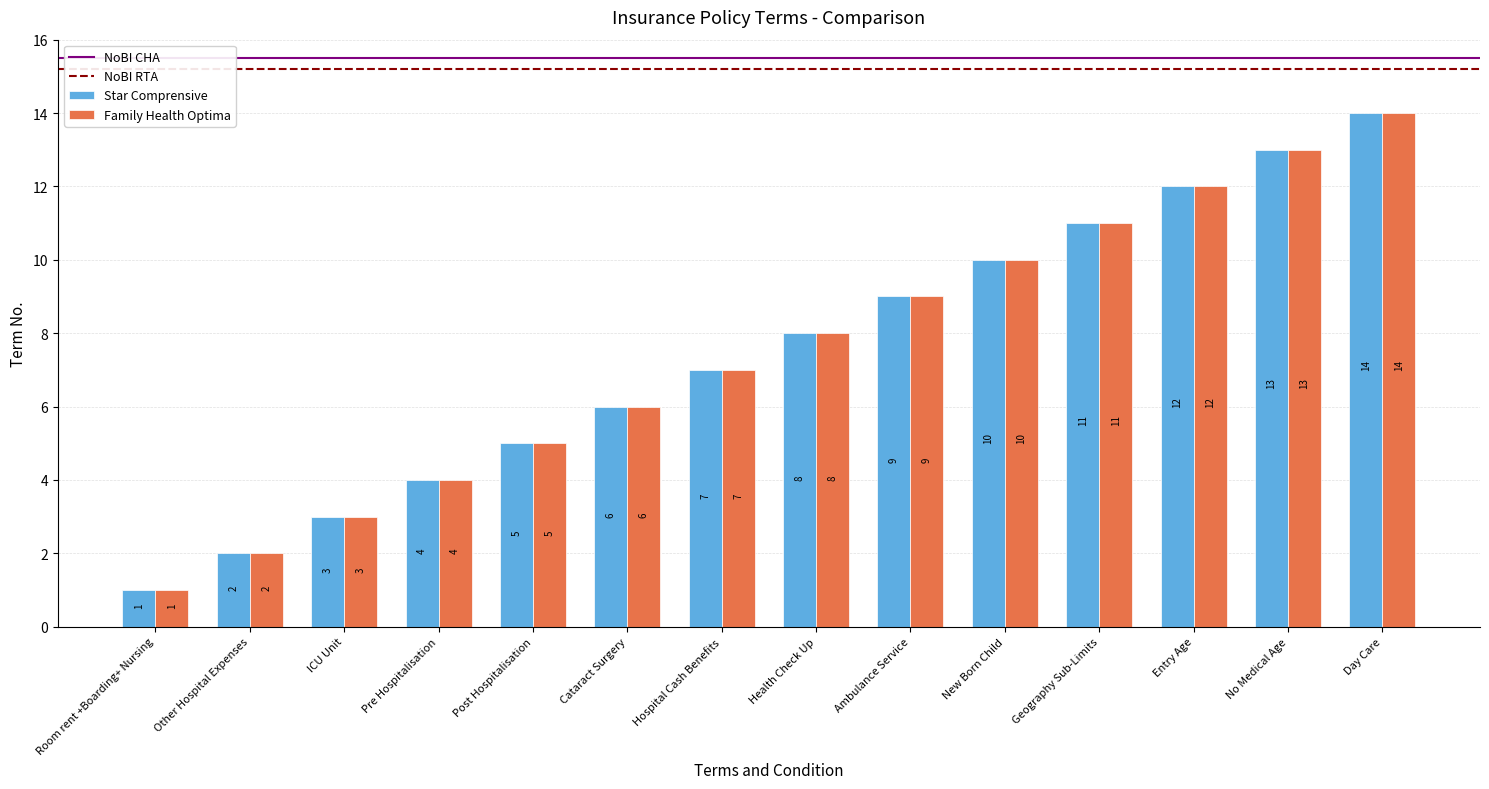

Rank the categories by Family Health Optima value from lowest to highest.

Room rent +Boarding+ Nursing, Other Hospital Expenses, ICU Unit, Pre Hospitalisation, Post Hospitalisation, Cataract Surgery, Hospital Cash Benefits, Health Check Up, Ambulance Service, New Born Child, Geography Sub-Limits, Entry Age, No Medical Age, Day Care